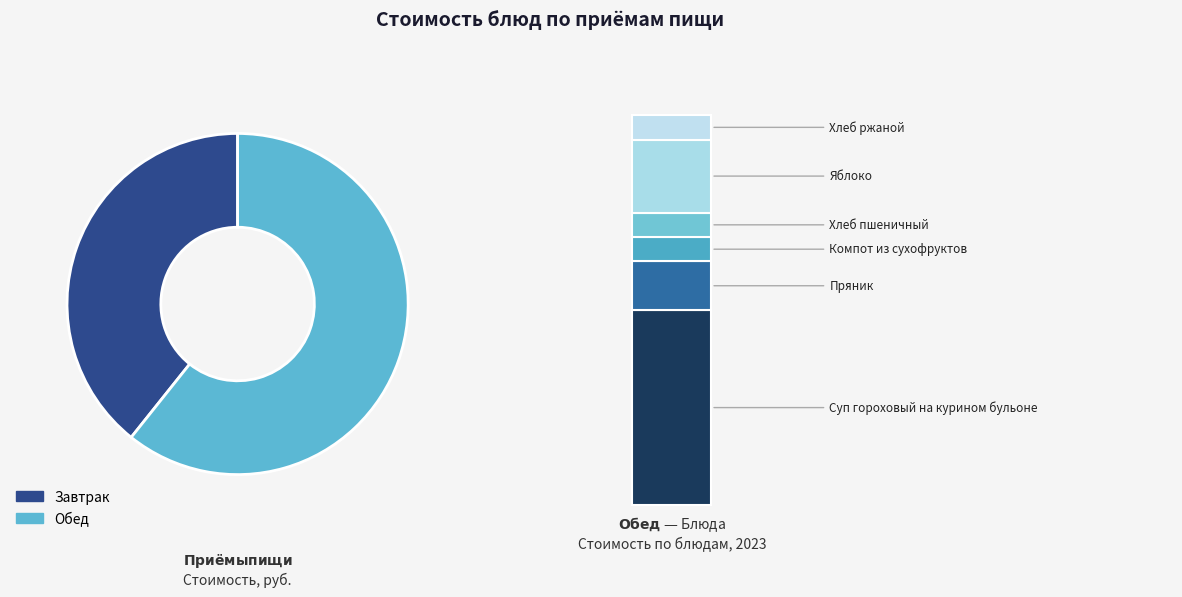

Combined, do Хлеб ржаной and Каша геркулесовая account for over 50%?

No